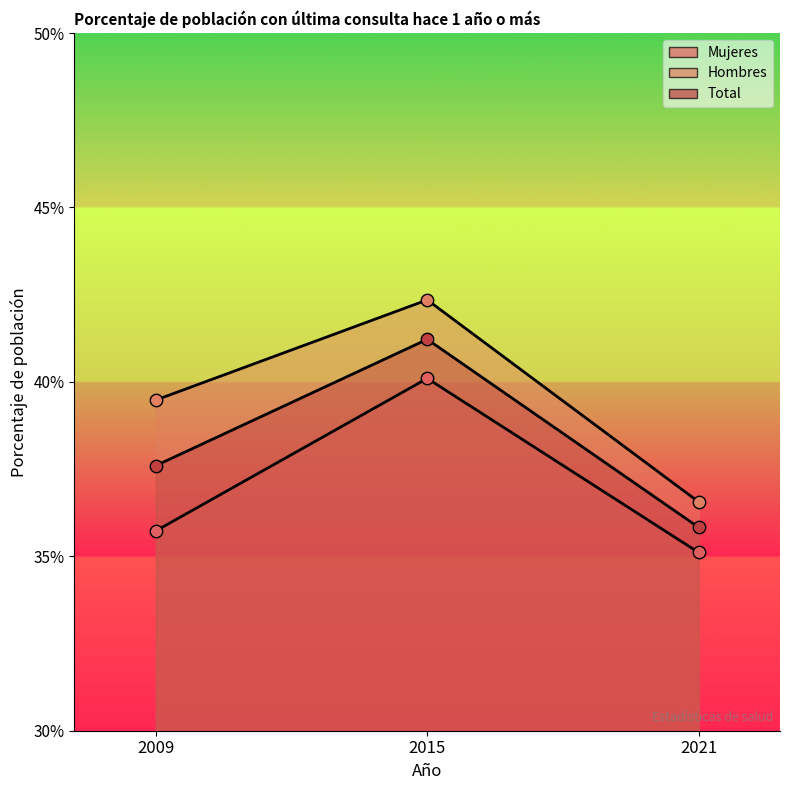

What is the total value across all series at 2009?

112.8